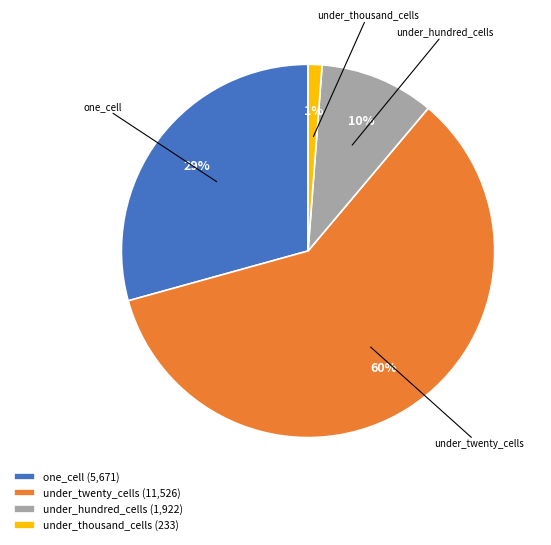

Approximately how many times larger is the value at under_hundred_cells (1,922) compared to one_cell (5,671)?

0.3